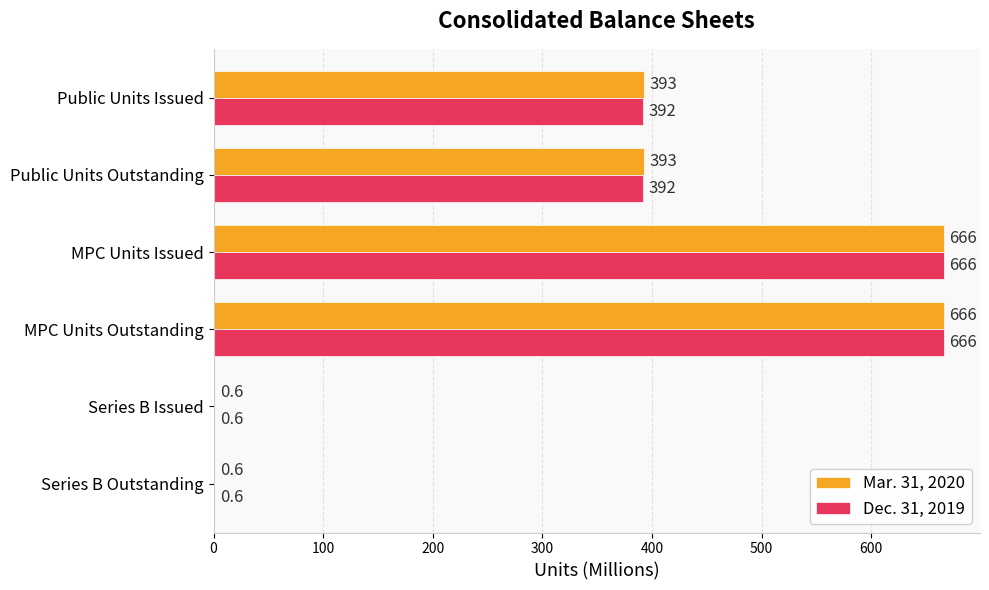

What is the total value across all series at MPC Units Issued?

1332.0